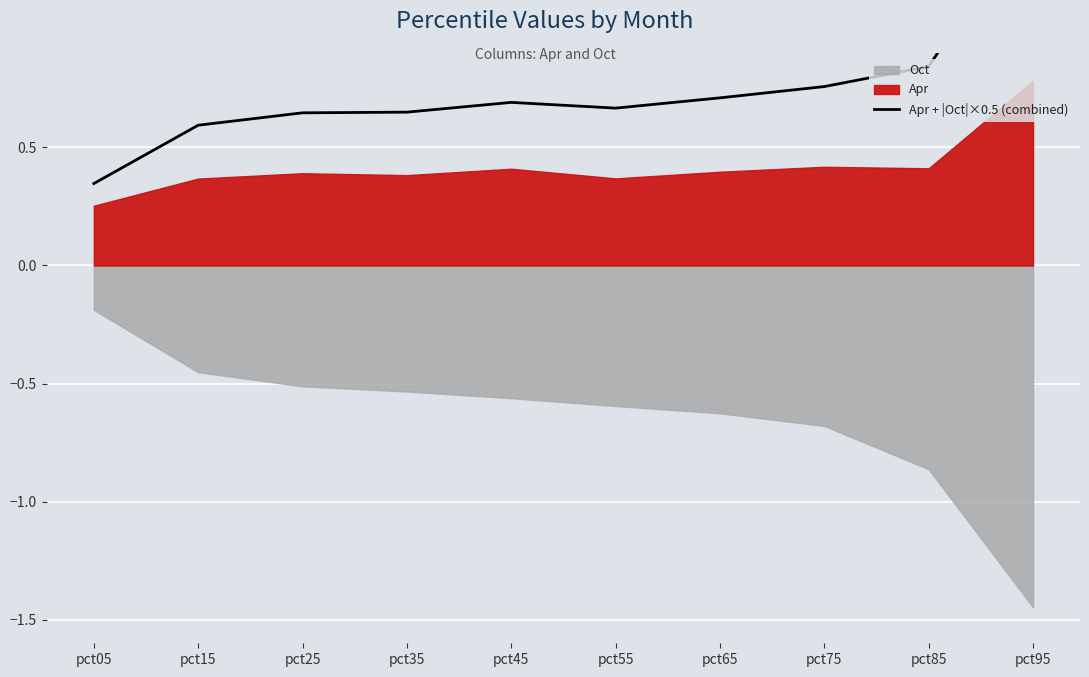

Reading right to left, transcribe all the data shown in this chart.

pct95=1.5	pct85=0.8	pct75=0.8	pct65=0.7	pct55=0.7	pct45=0.7	pct35=0.6	pct25=0.6	pct15=0.6	pct05=0.3